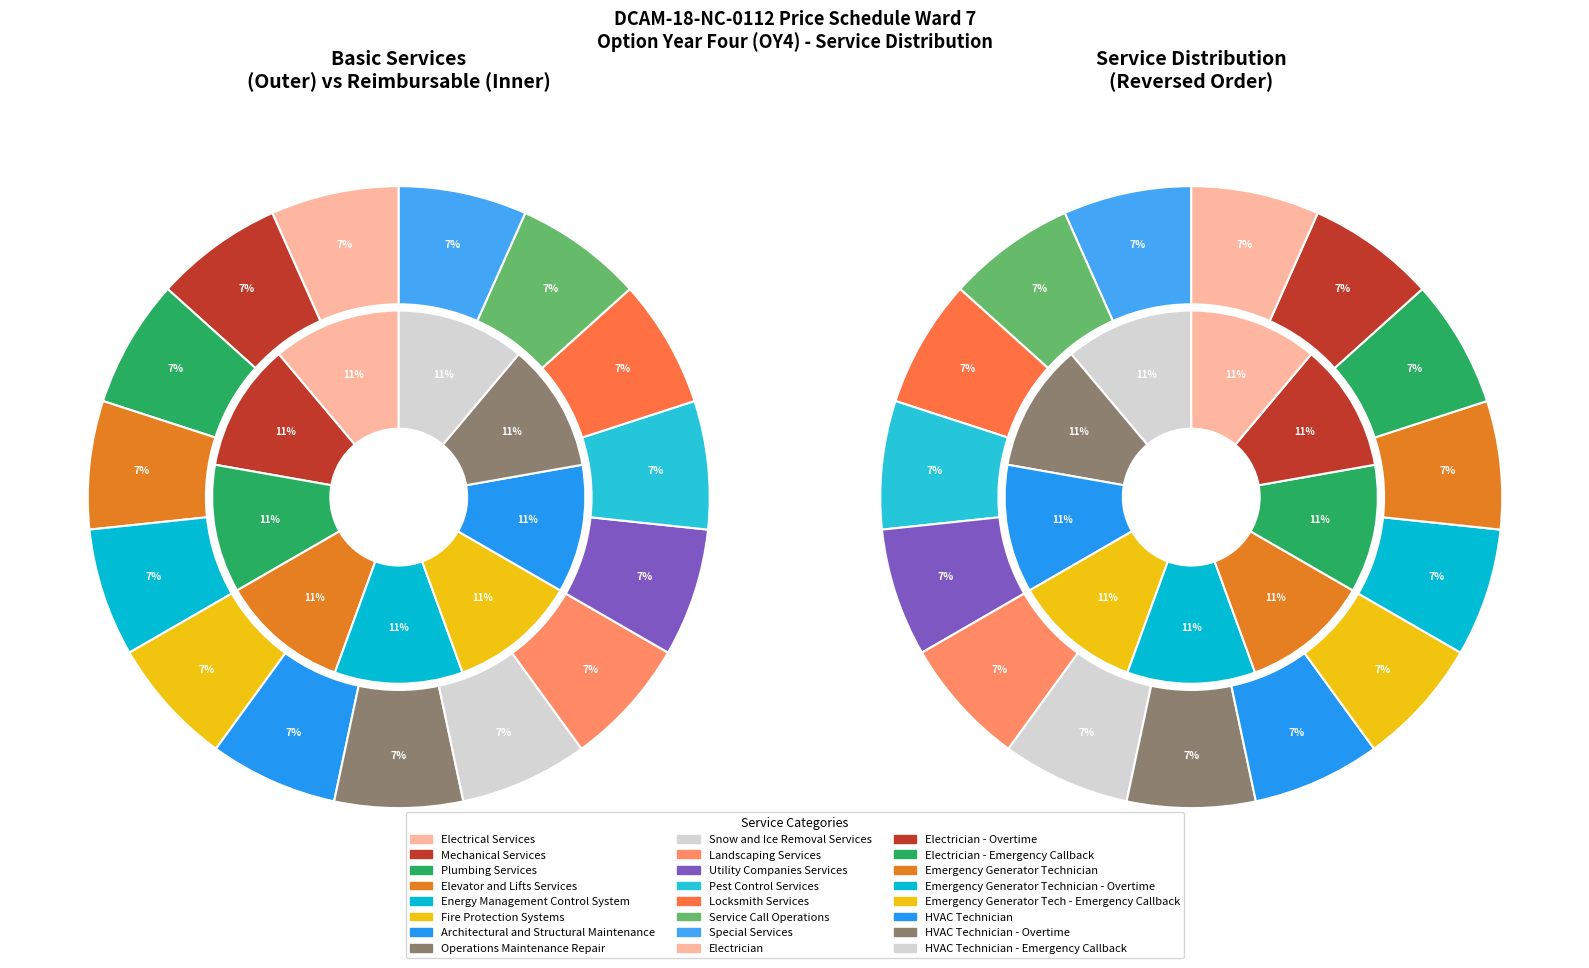

How much of the chart is everything except Architectural and Structural Maintenance?

93.3%